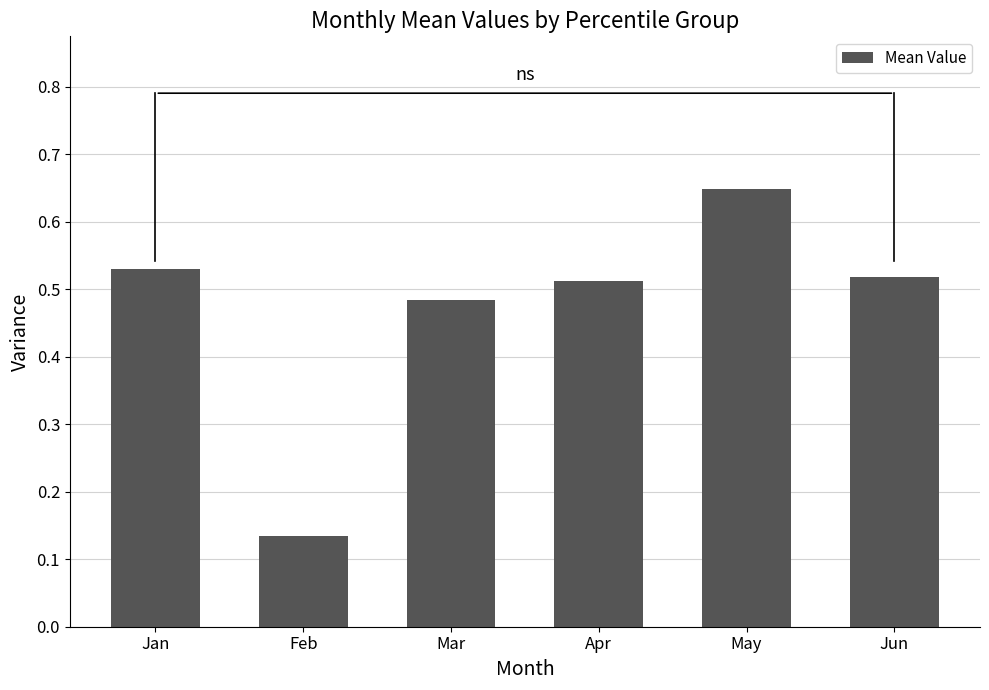

Between Feb and May, which is larger?

May